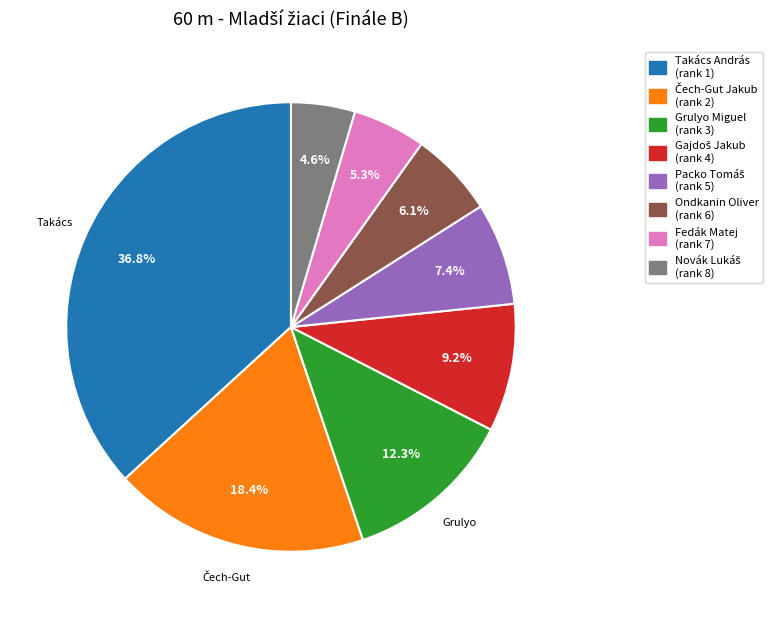

Does any single category account for the majority?

No